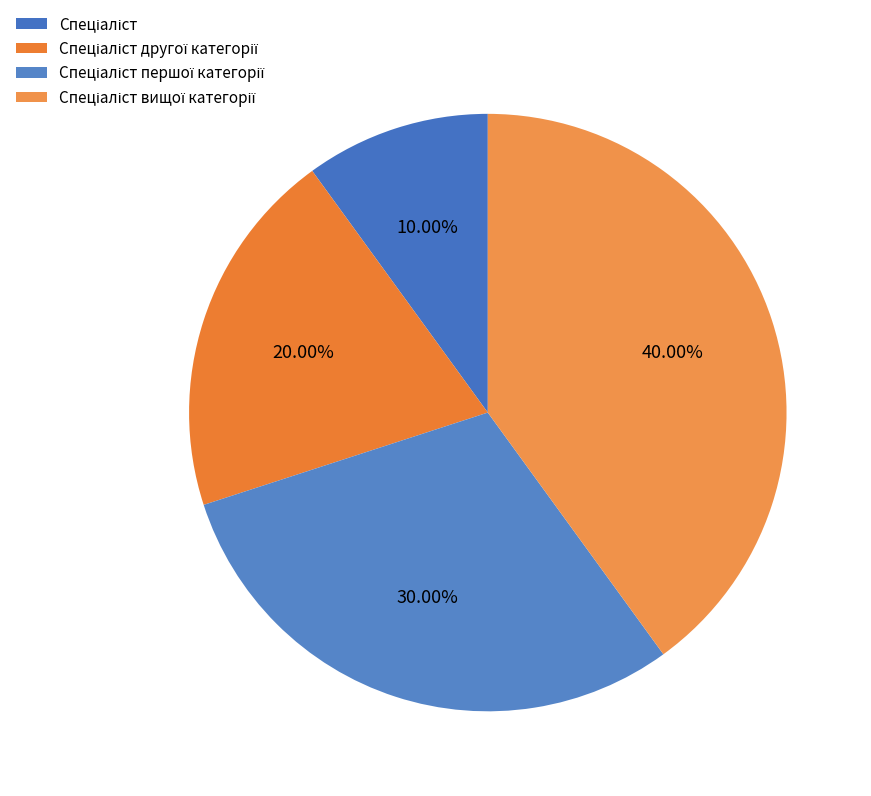

To the nearest percent, what portion does Спеціаліст другої категорії represent?

20%